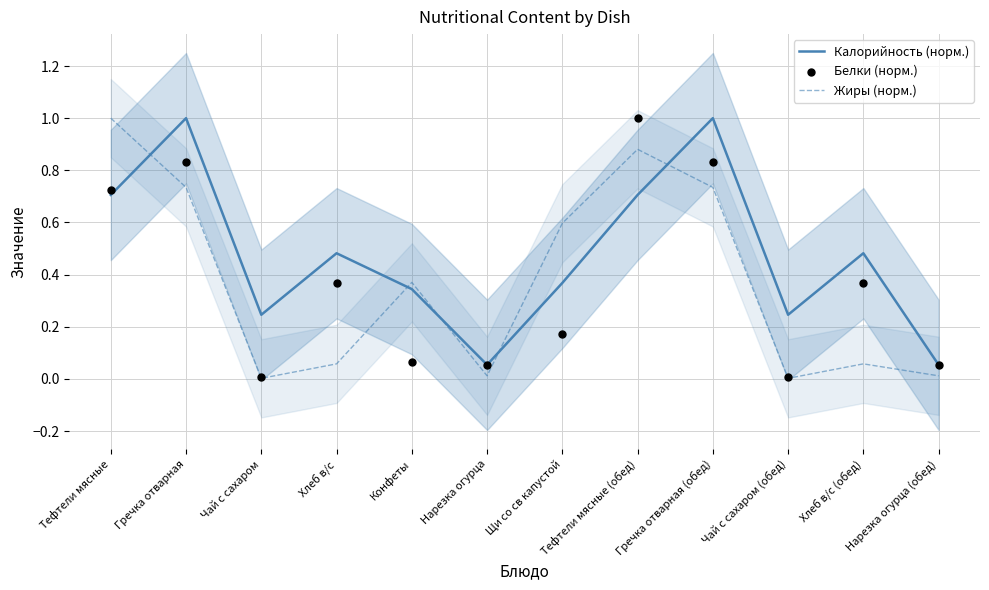

What are all the series names shown in the legend?

Калорийность (норм.), Жиры (норм.), Белки (норм.)